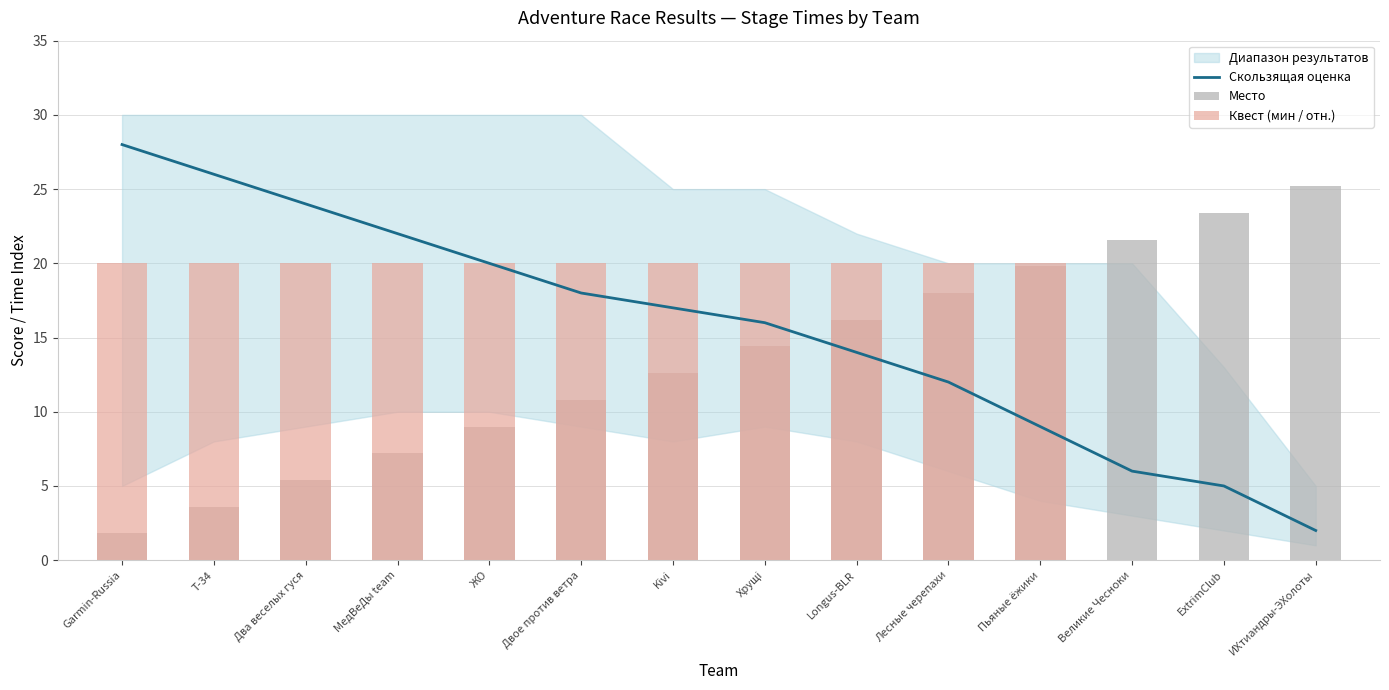

Does the chart contain any negative values?

No